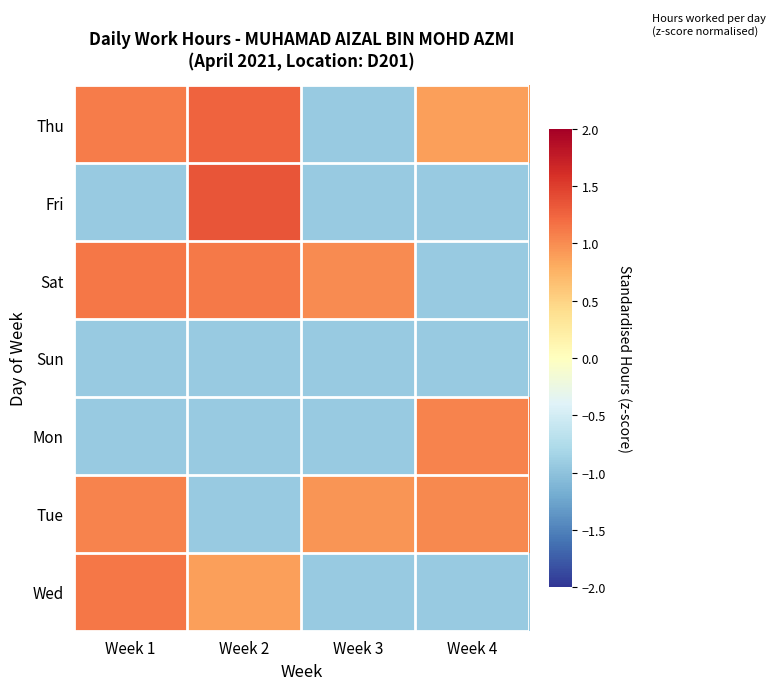

At Week 4, list the series in order from smallest to largest.

Fri, Sat, Sun, Wed, Thu, Tue, Mon